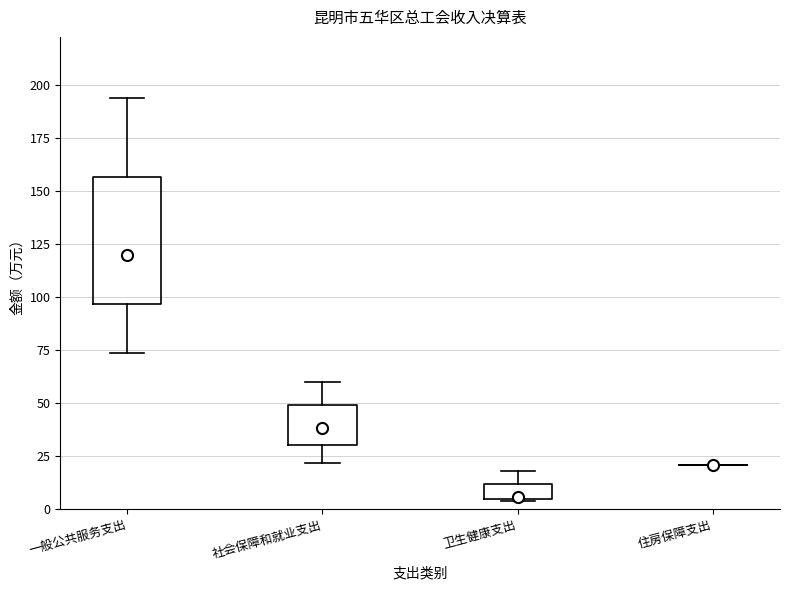

Which box is the tallest, from its lower edge to its upper edge?

一般公共服务支出